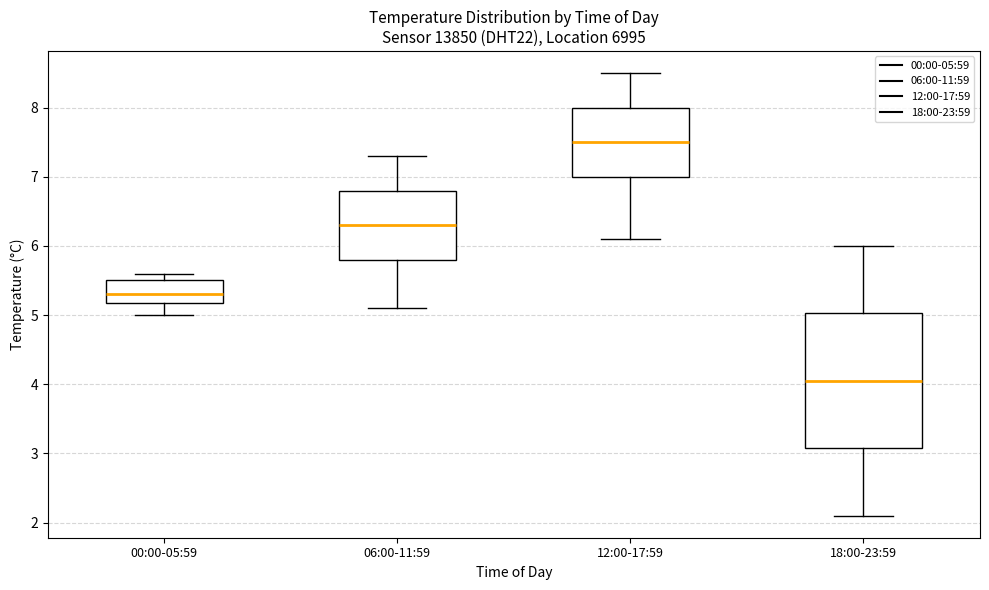

Which box is the tallest, from its lower edge to its upper edge?

18:00-23:59